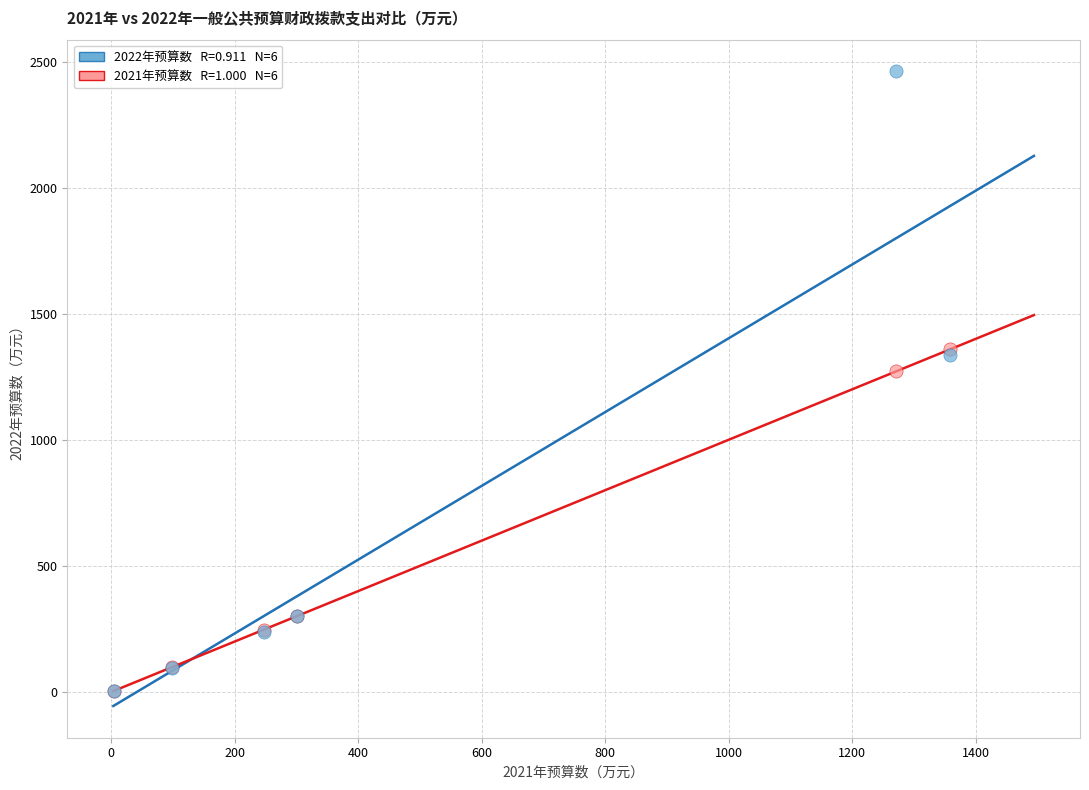

Across all series, what Y value is closest to 1232?

1271.2